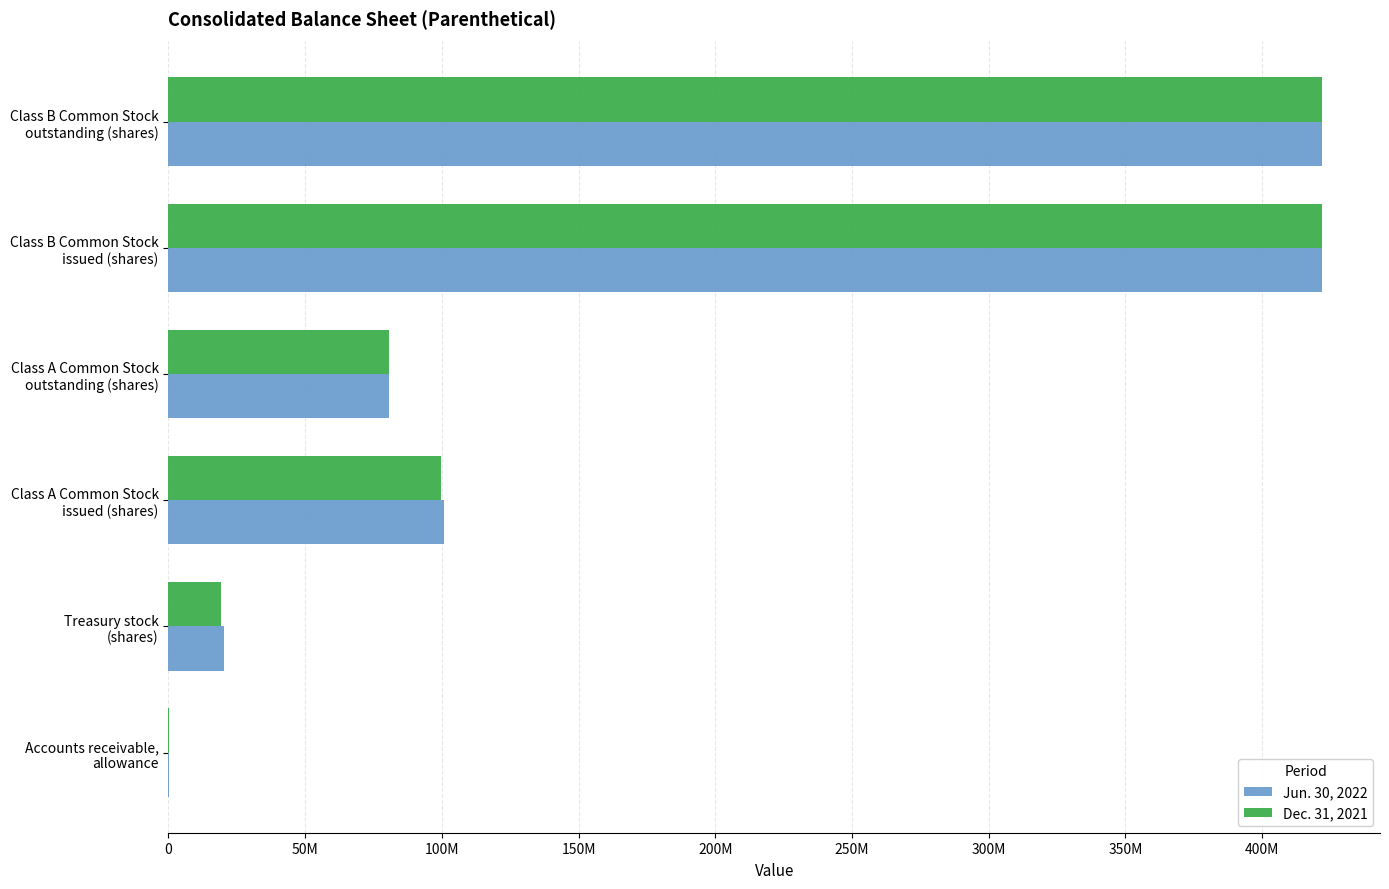

Which series has the largest range (max minus min)?

Dec. 31, 2021